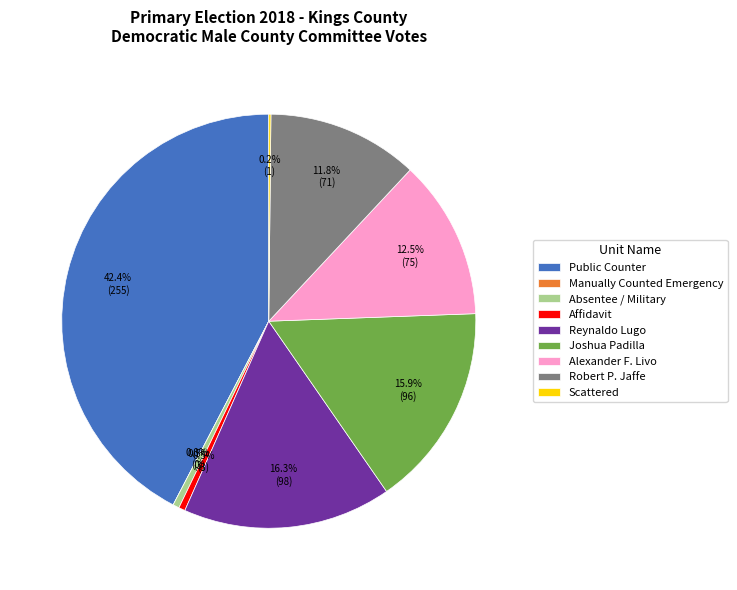

What is the change in value from Manually Counted Emergency to Absentee / Military?

+3